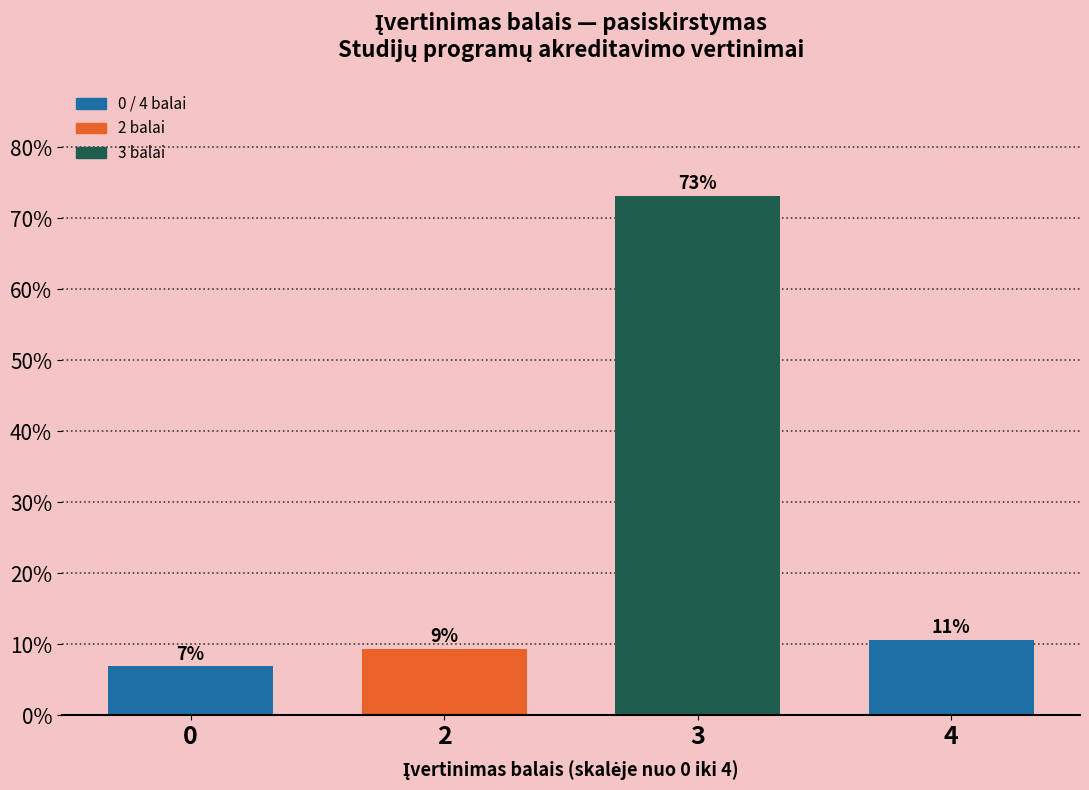

Are the bars horizontal?

No